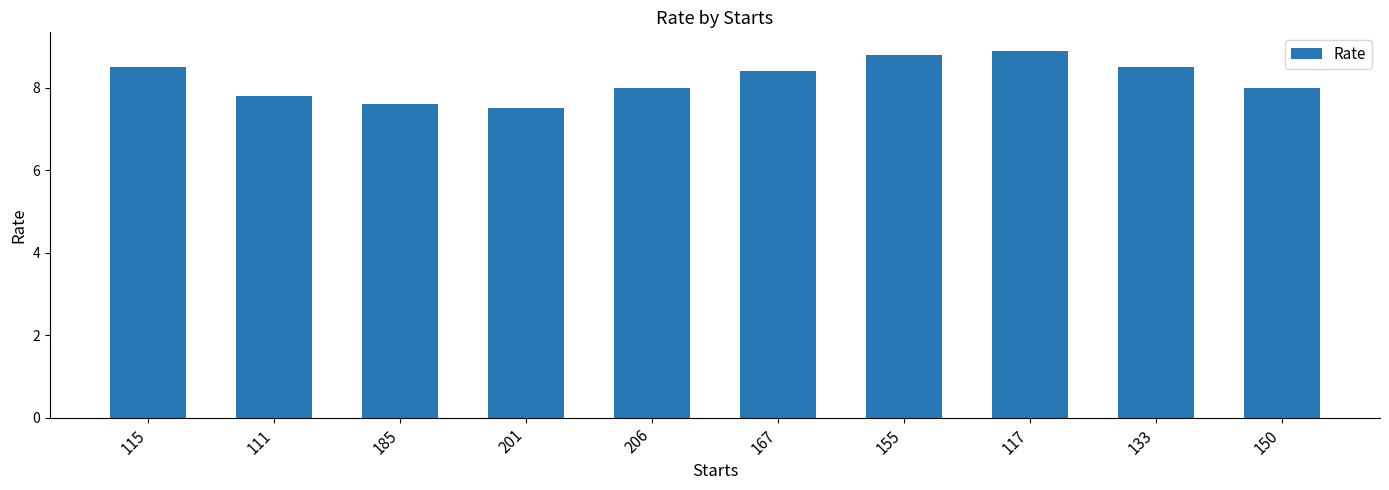

How many categories are shown in the chart?

10